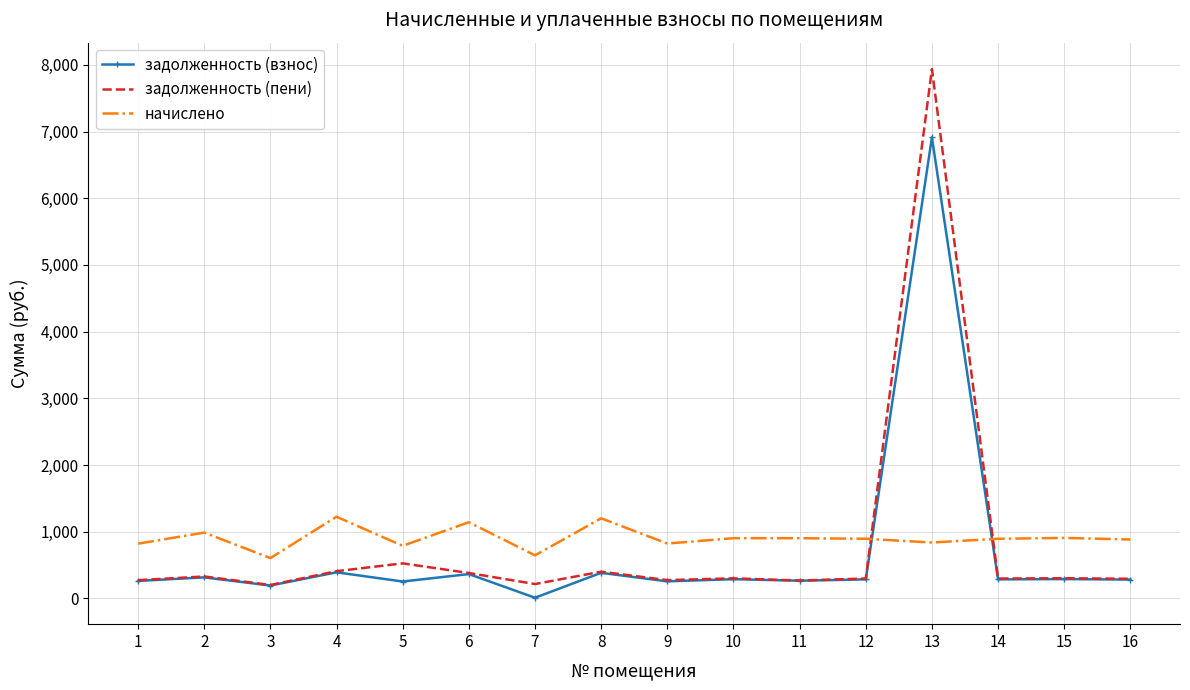

What are all the series names shown in the legend?

задолженность (взнос), задолженность (пени), начислено